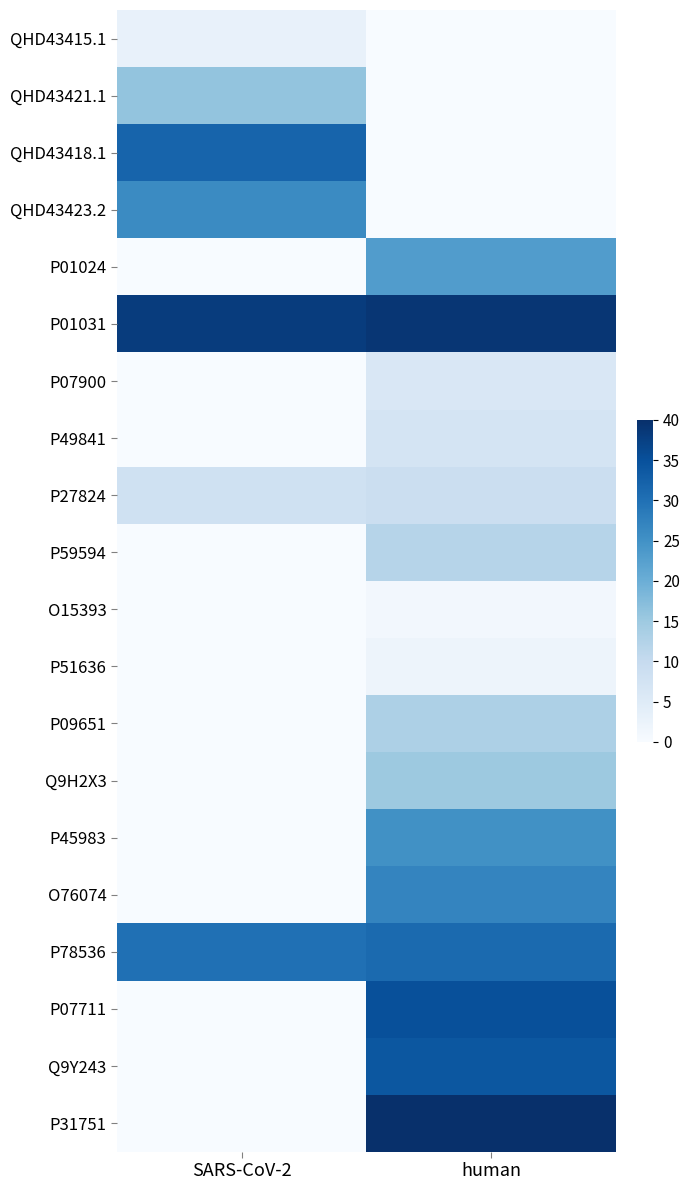

Which has a higher value, human or SARS-CoV-2?

SARS-CoV-2